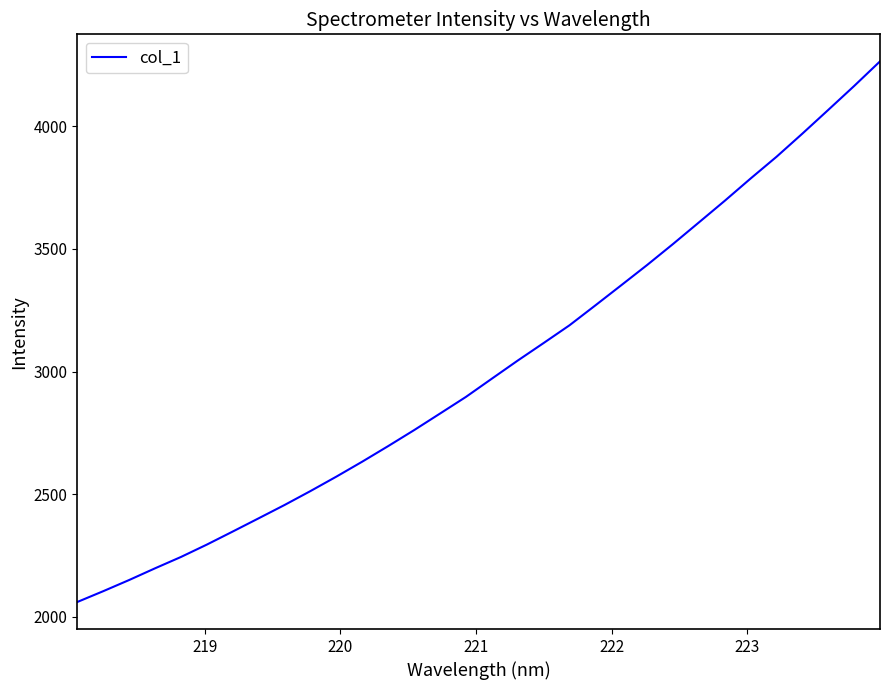

What is the minimum value shown in the chart?

2061.0